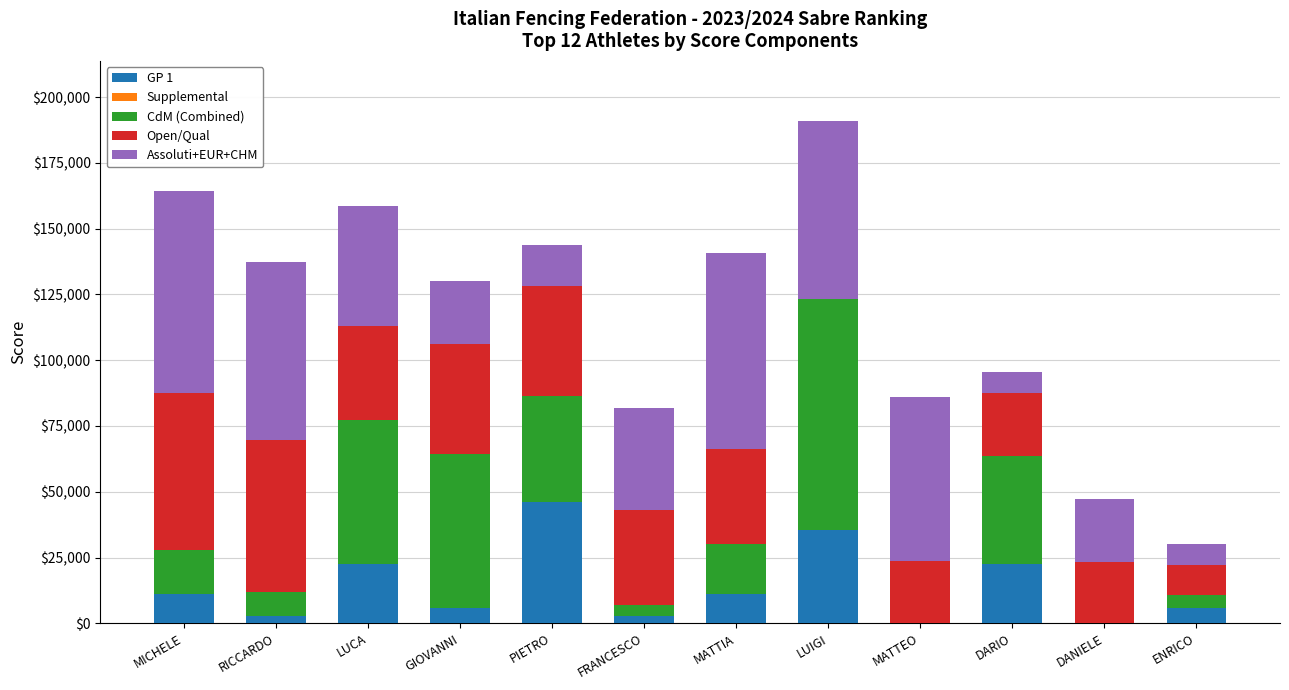

What is the total value across all series at MICHELE?

164420.6